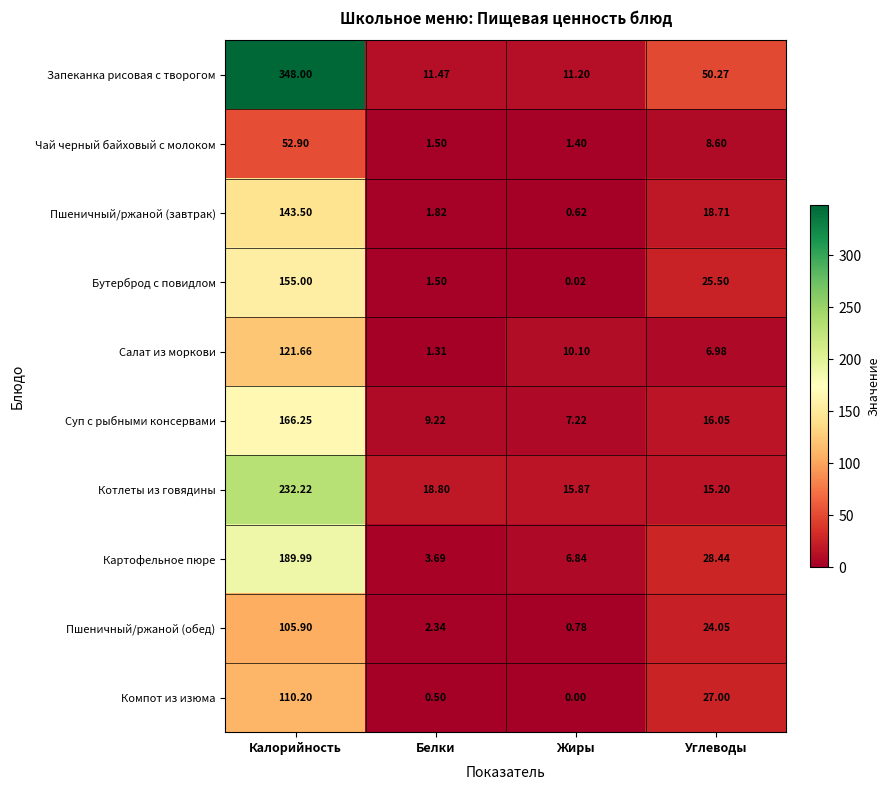

Between Белки and Жиры, which series saw the biggest shift?

Салат из моркови